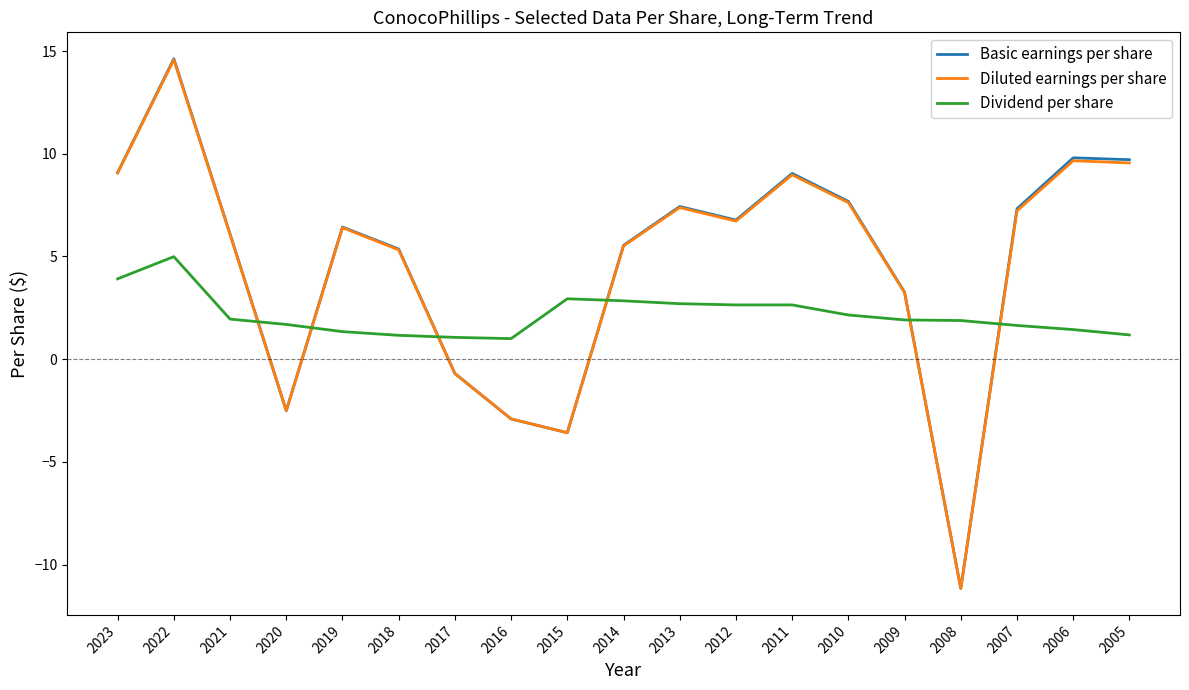

What value does the Dividend per share series have at 2005?

1.2